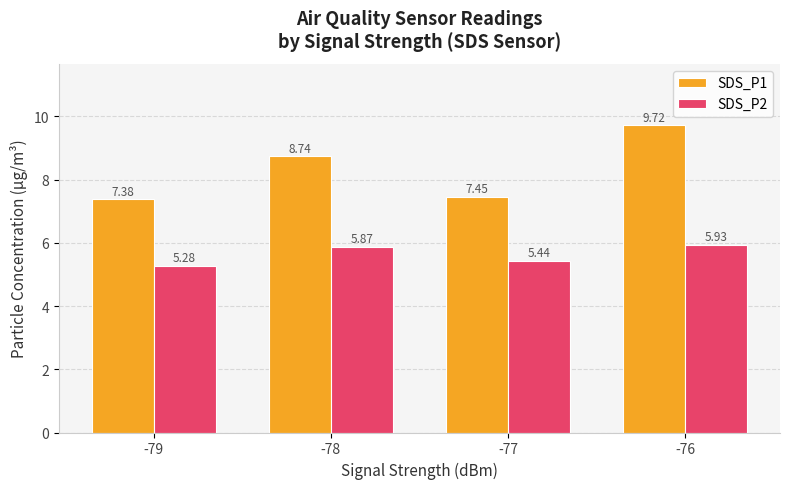

Which series has the widest spread of values?

SDS_P1